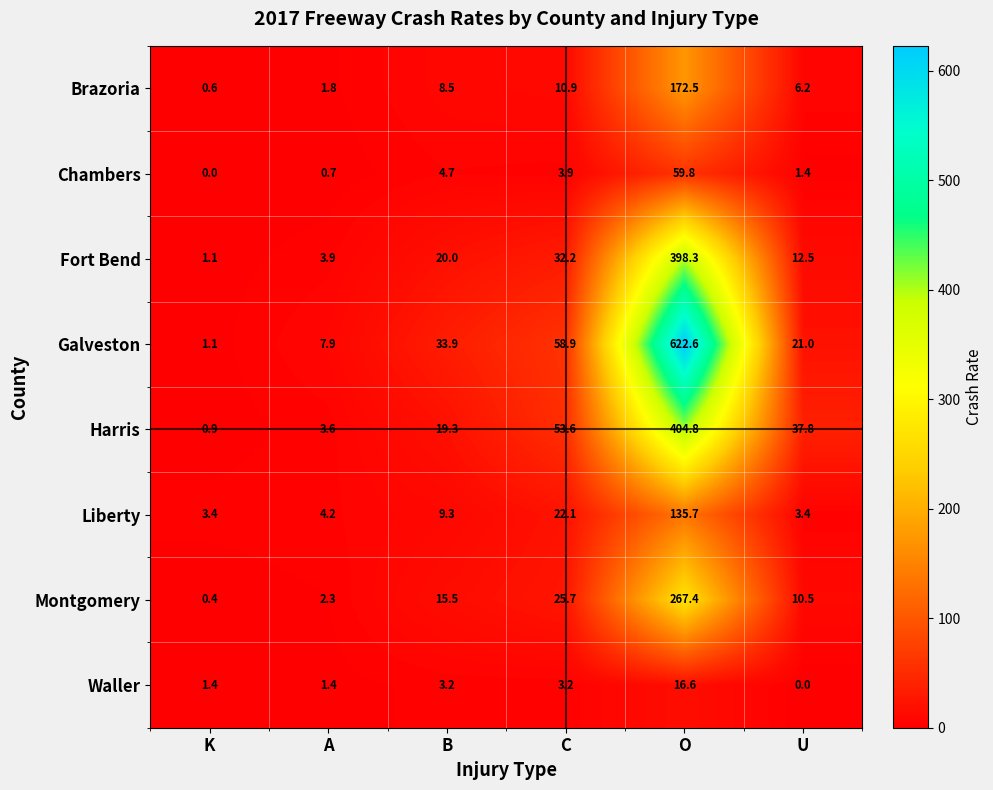

What is the total value across all series at O?

2077.7